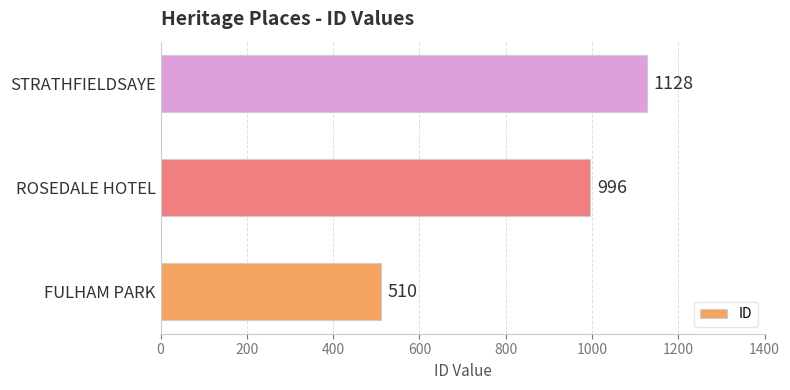

Is it true that the value at ROSEDALE HOTEL is 630?

False